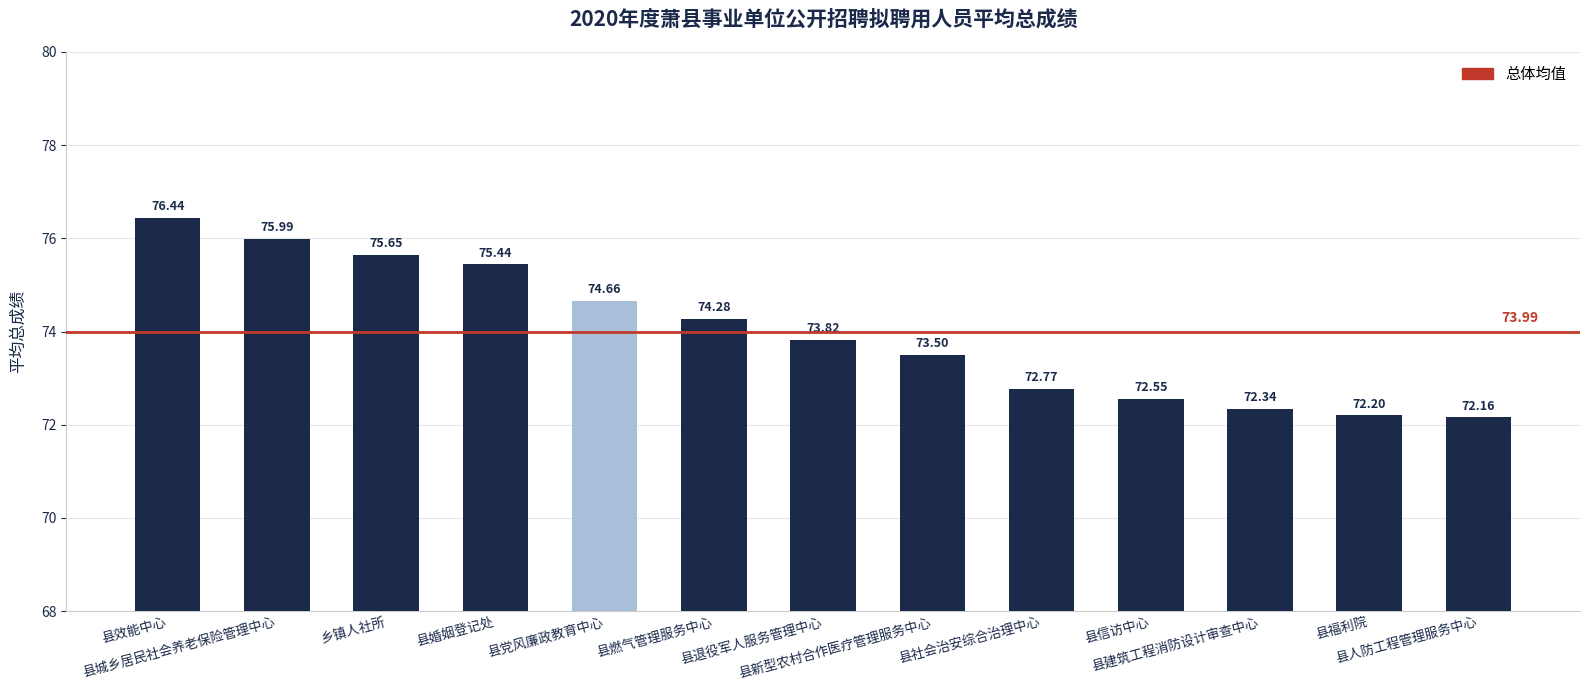

What is the sum of the values at 县效能中心 and 县婚姻登记处?

151.9